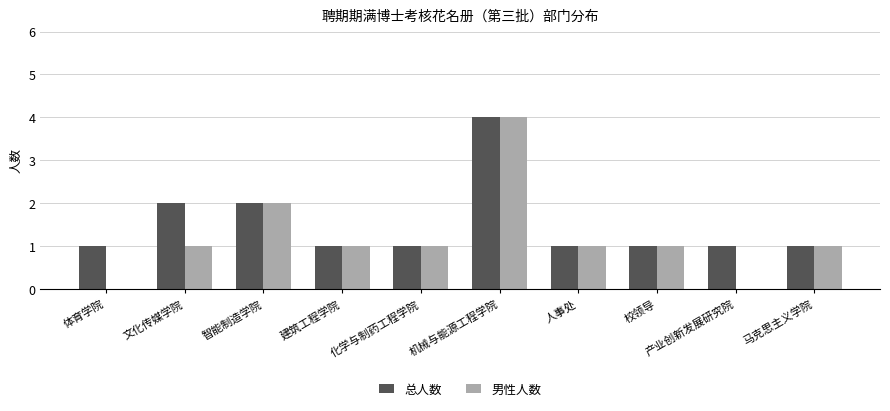

What is the average value of the 总人数 series?

2